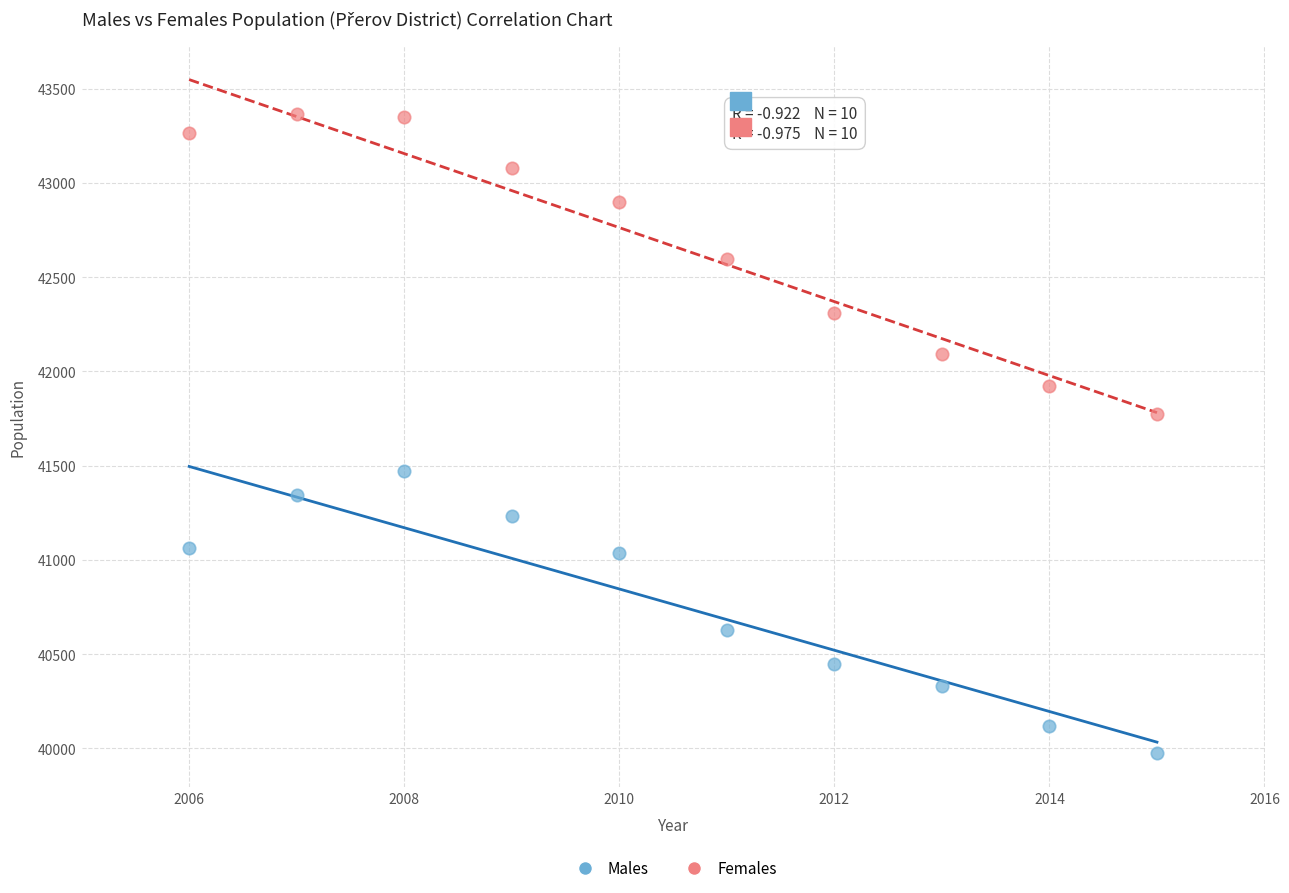

Across all series, what Y value is closest to 41669?

41775